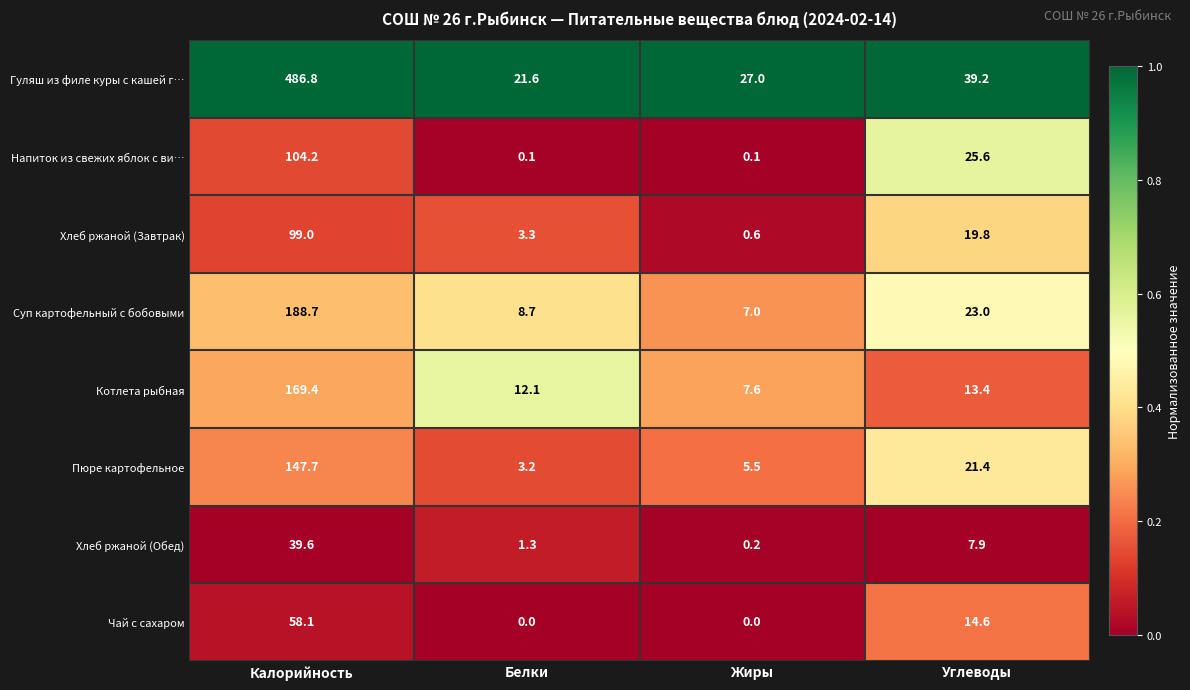

Which series changed the most between Белки and Жиры?

Гуляш из филе куры с кашей г…